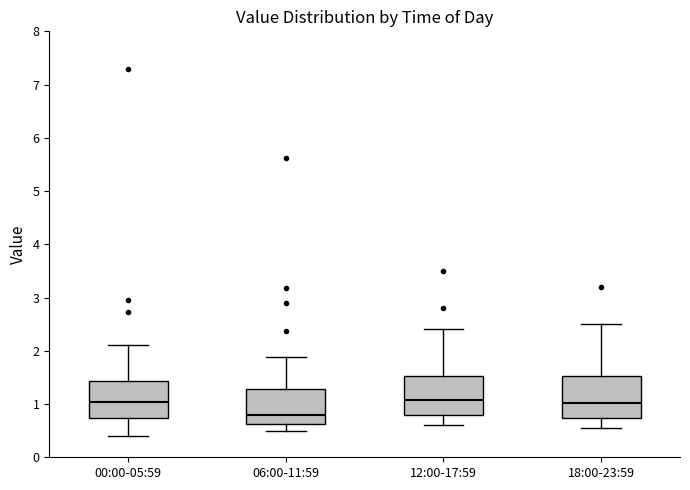

Reading left to right, transcribe this box plot: for each box, give where its median line is, the range the box spans, and where its two whiskers end, as read against the y-axis. The values are not printed on the chart, so give them approximately, as read against the axis.

00:00-05:59: median 1.0, box 0.7 to 1.4, whiskers 0.4 to 2.1
06:00-11:59: median 0.8, box 0.6 to 1.3, whiskers 0.5 to 1.9
12:00-17:59: median 1.1, box 0.8 to 1.5, whiskers 0.6 to 2.4
18:00-23:59: median 1.0, box 0.7 to 1.5, whiskers 0.6 to 2.5